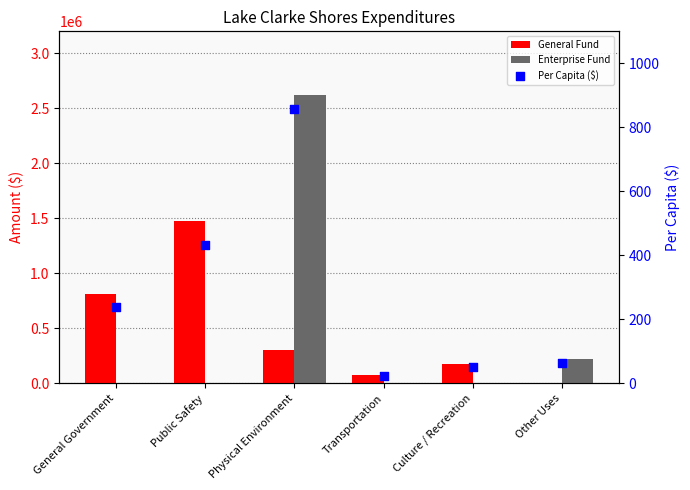

What are all the series names shown in the legend?

General Fund, Enterprise Fund, Per Capita ($)